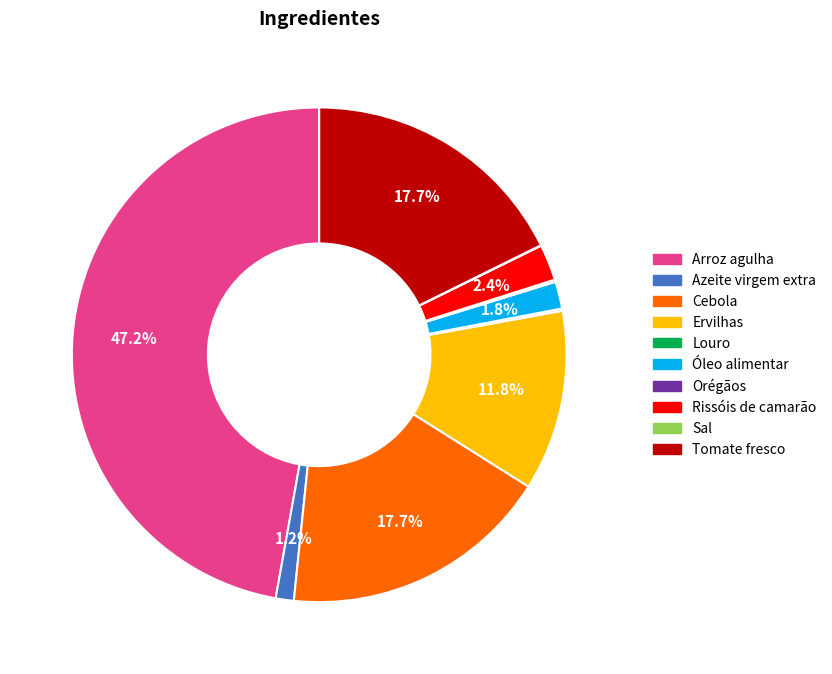

Do Óleo alimentar and Tomate fresco together represent more than half of the pie?

No